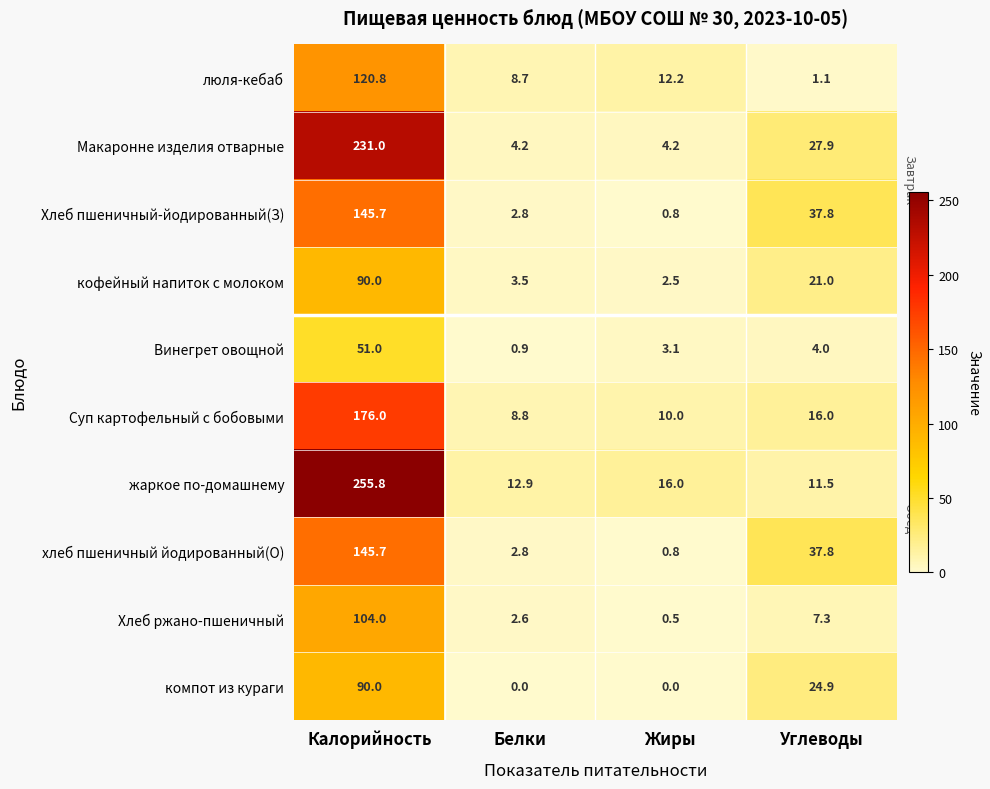

What is the minimum value for кофейный напиток с молоком?

2.5